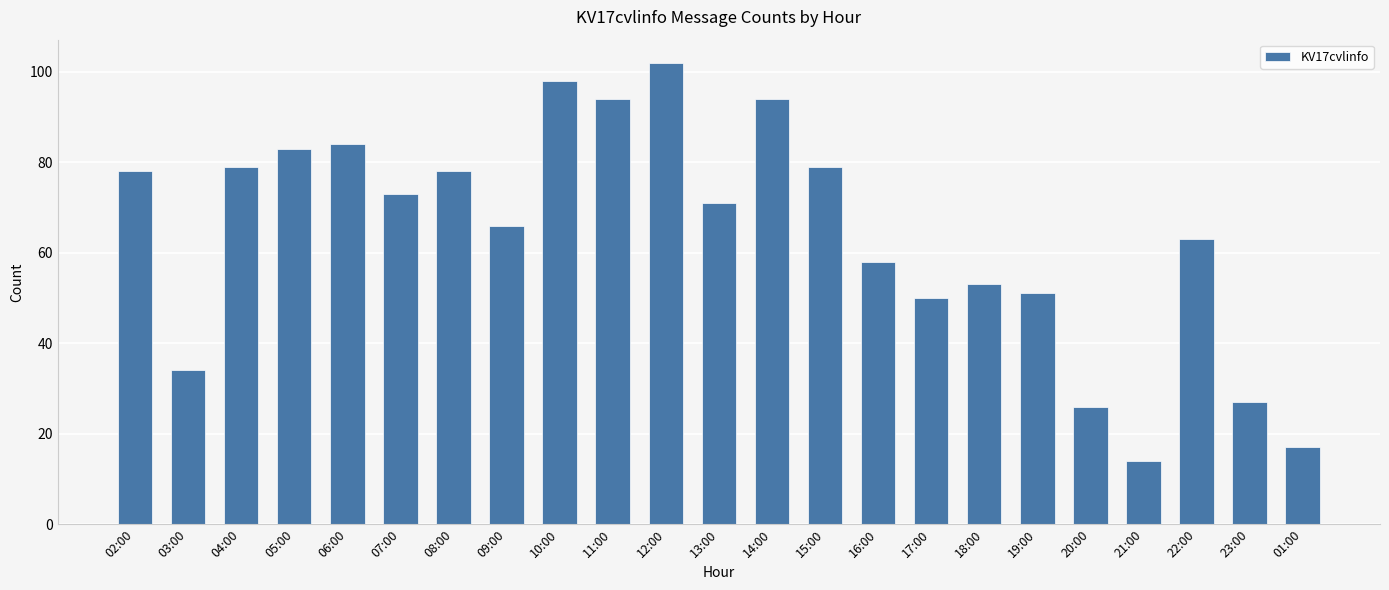

What position from the left is 08:00?

7